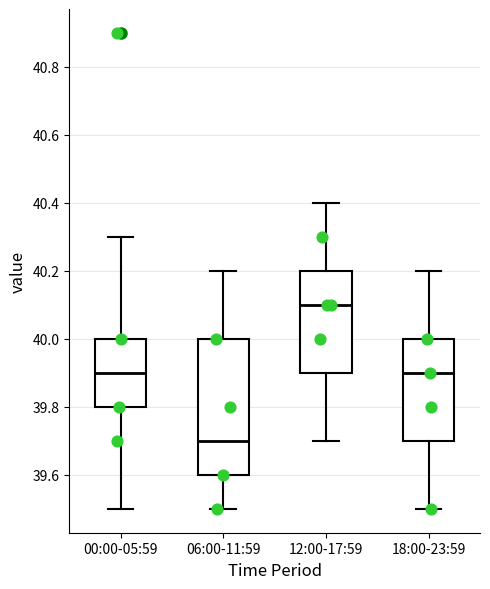

Reading left to right, transcribe this box plot: for each box, give where its median line is, the range the box spans, and where its two whiskers end, as read against the y-axis. The values are not printed on the chart, so give them approximately, as read against the axis.

00:00-05:59: median 39.9, box 39.8 to 40.0, whiskers 39.5 to 40.3
06:00-11:59: median 39.7, box 39.6 to 40.0, whiskers 39.5 to 40.2
12:00-17:59: median 40.1, box 39.9 to 40.2, whiskers 39.7 to 40.4
18:00-23:59: median 39.9, box 39.7 to 40.0, whiskers 39.5 to 40.2